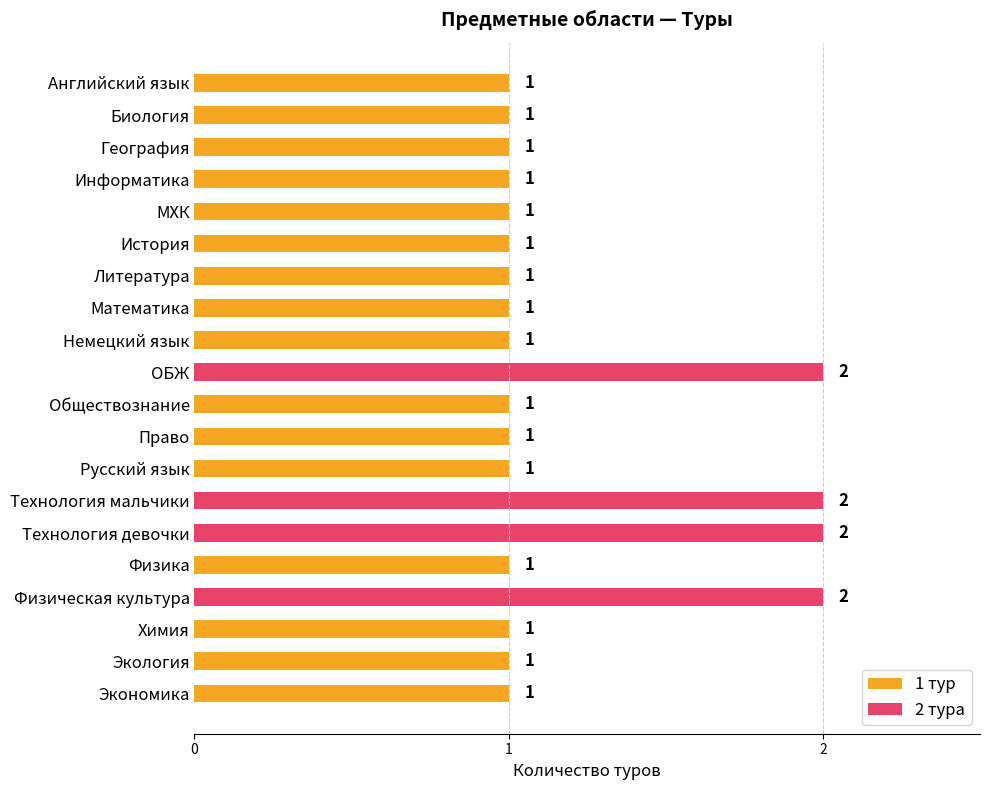

What is the sum of all values?

24